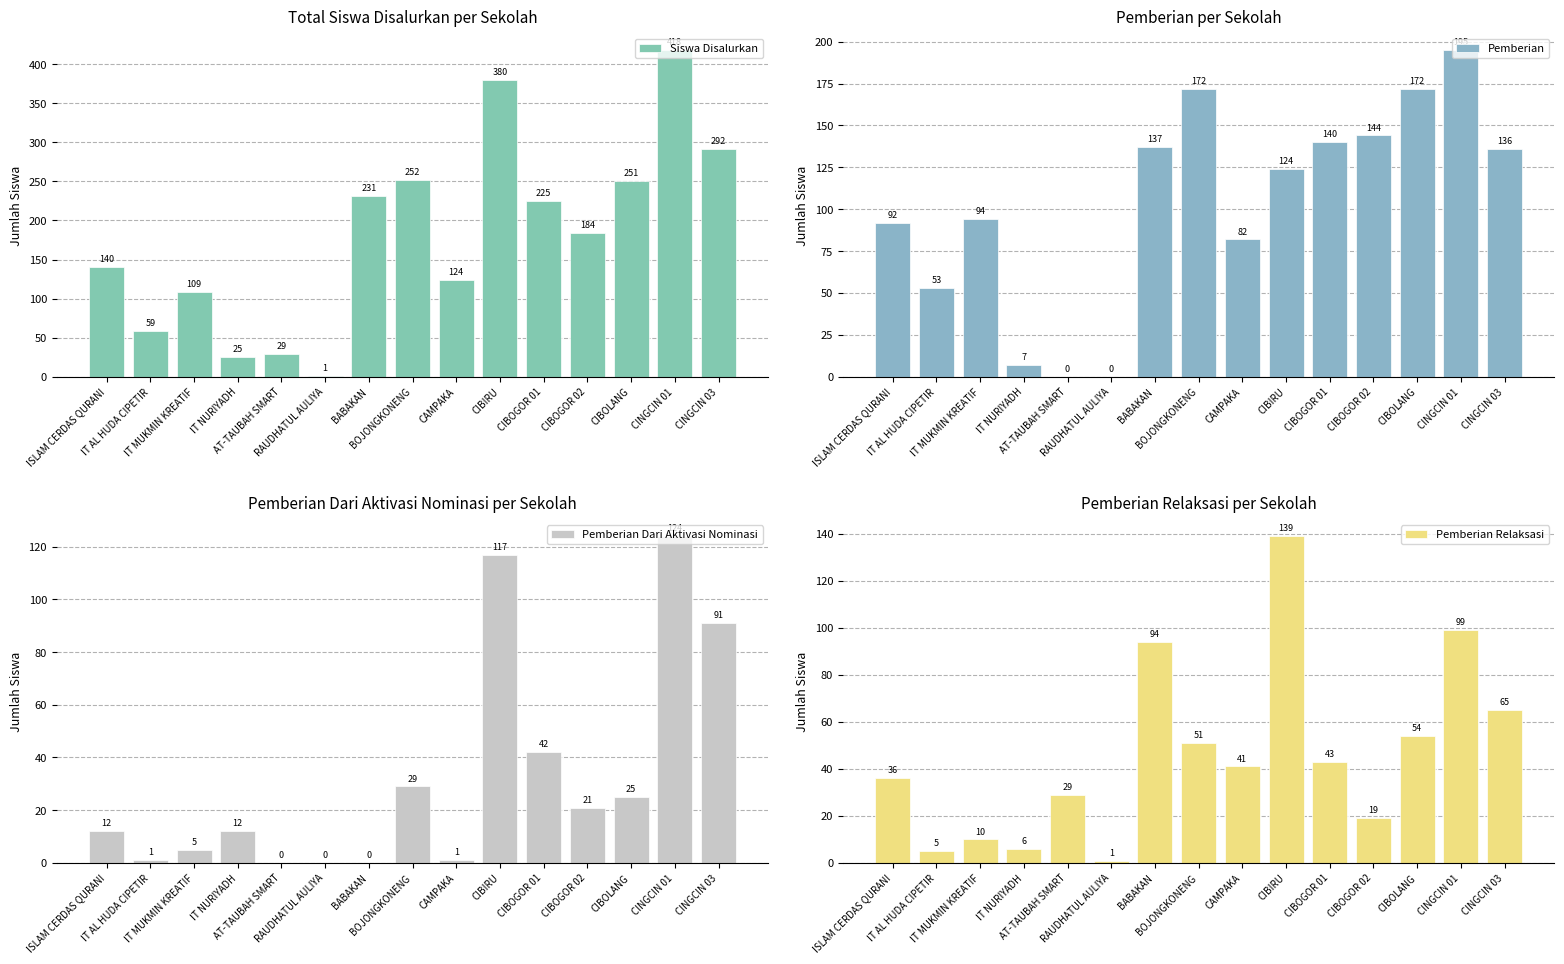

Which series has the largest total across all categories?

Siswa Disalurkan